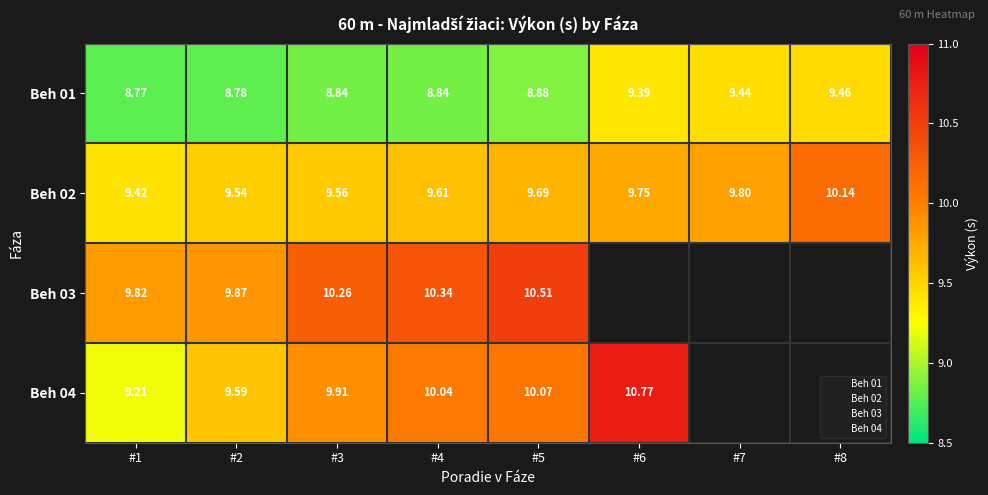

How many data points in Beh 04 are less than 10?

3